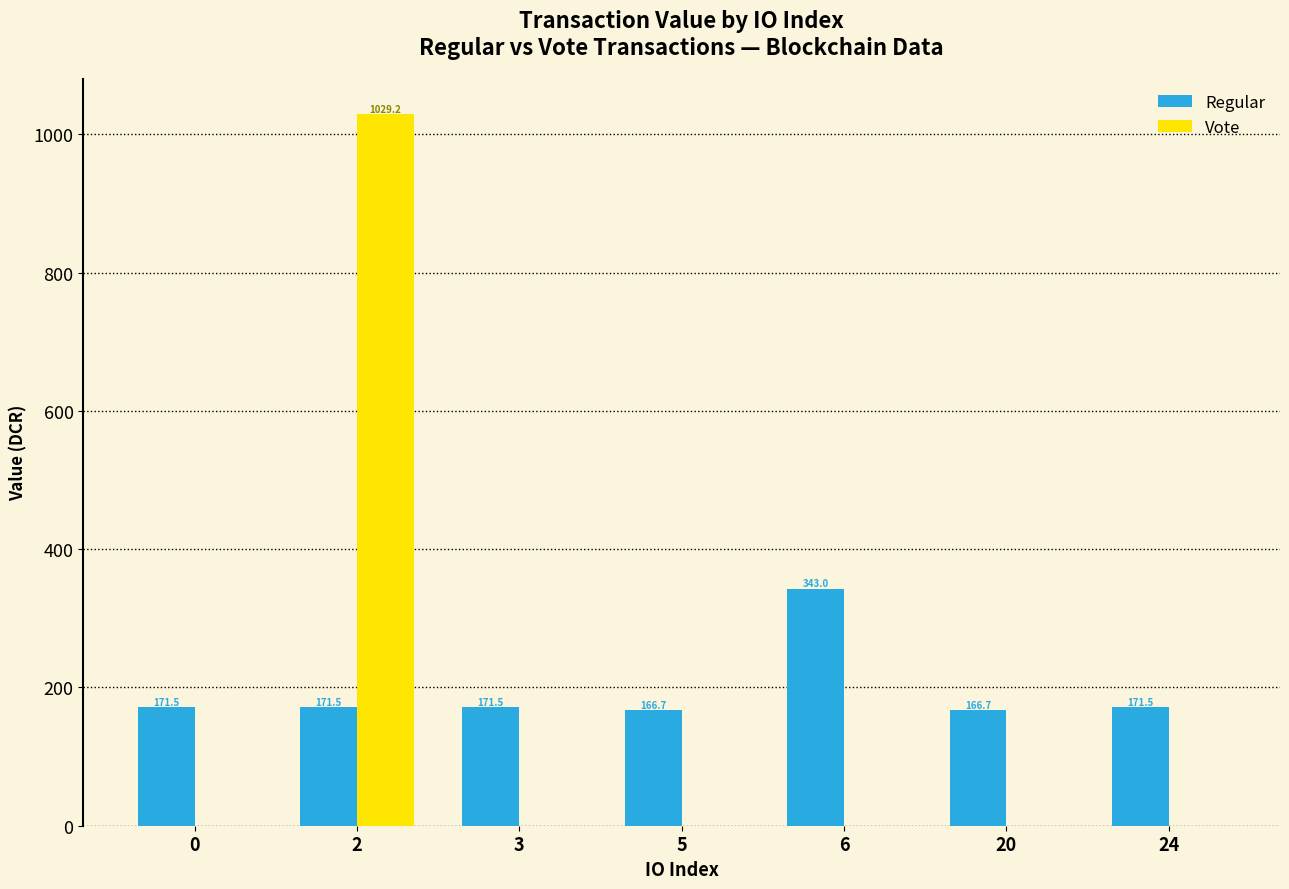

Reading right to left, list all the values displayed in this chart.

Regular: 24=171.5	20=166.7	6=343.0	5=166.7	3=171.5	2=171.5	0=171.5
Vote: 24=0.0	20=0.0	6=0.0	5=0.0	3=0.0	2=1029.2	0=0.0